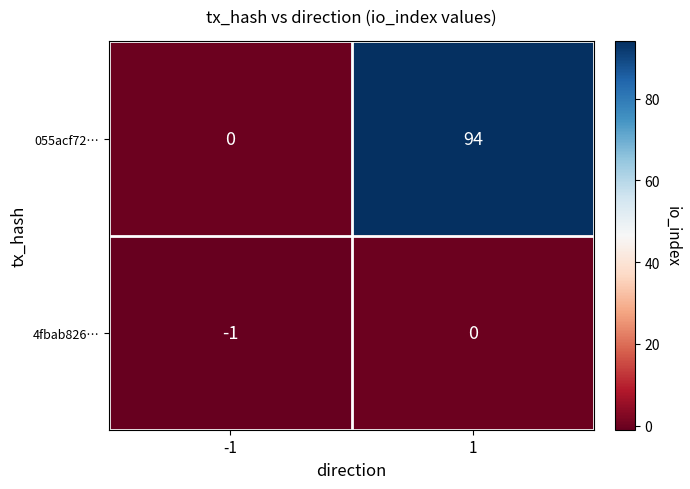

What is the difference between the 055acf72… values at 1 and -1?

94